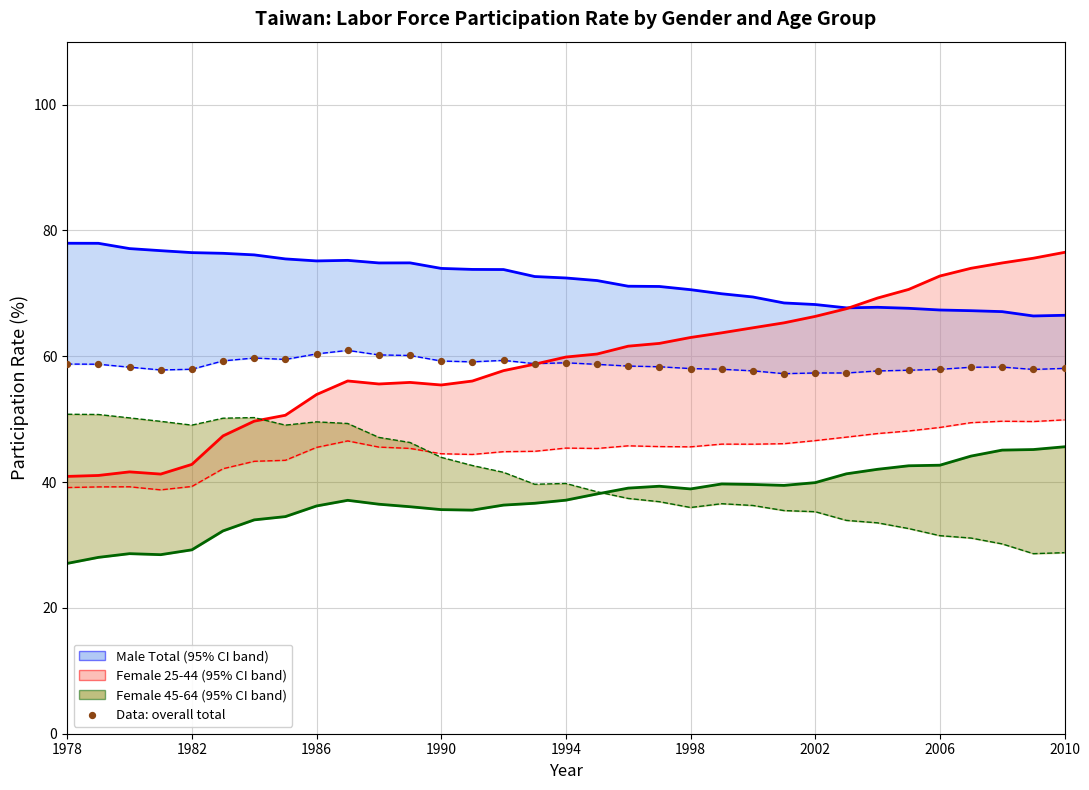

Which series contains the lowest Y value?

Female 45-64 (95% CI)